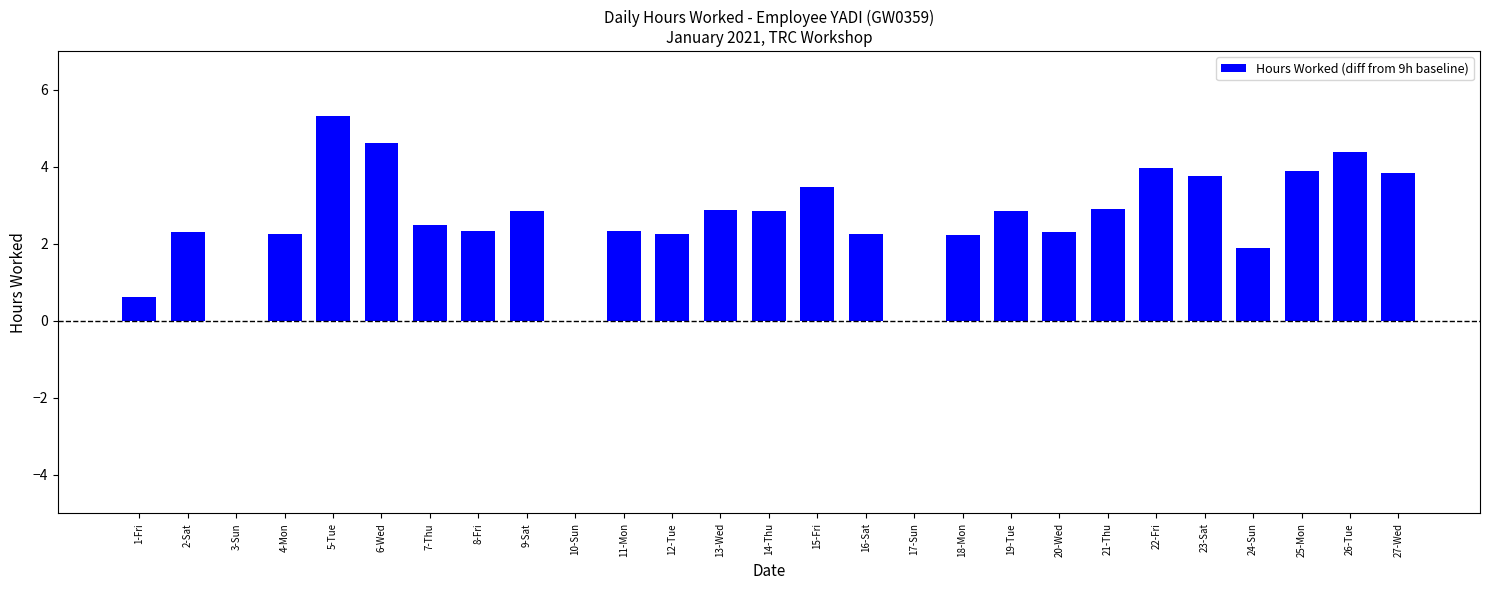

At which category does the chart reach its peak across all series?

5-Tue